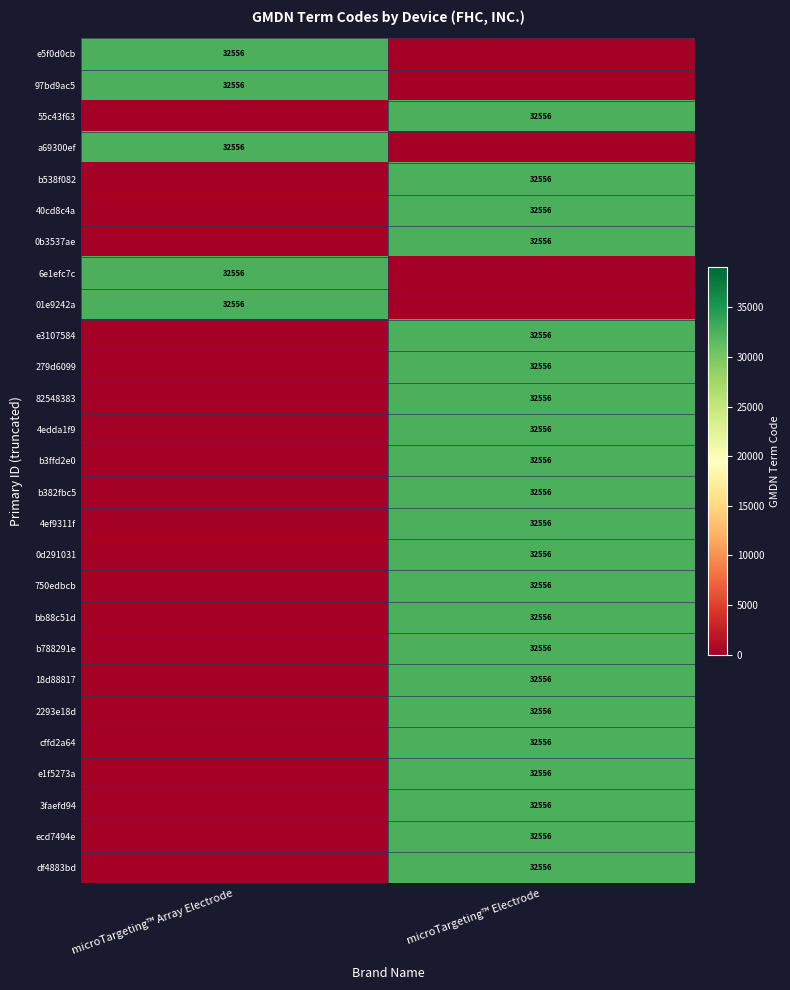

True or false: df4883bd has a value of 55277 at microTargeting™ Electrode.

False